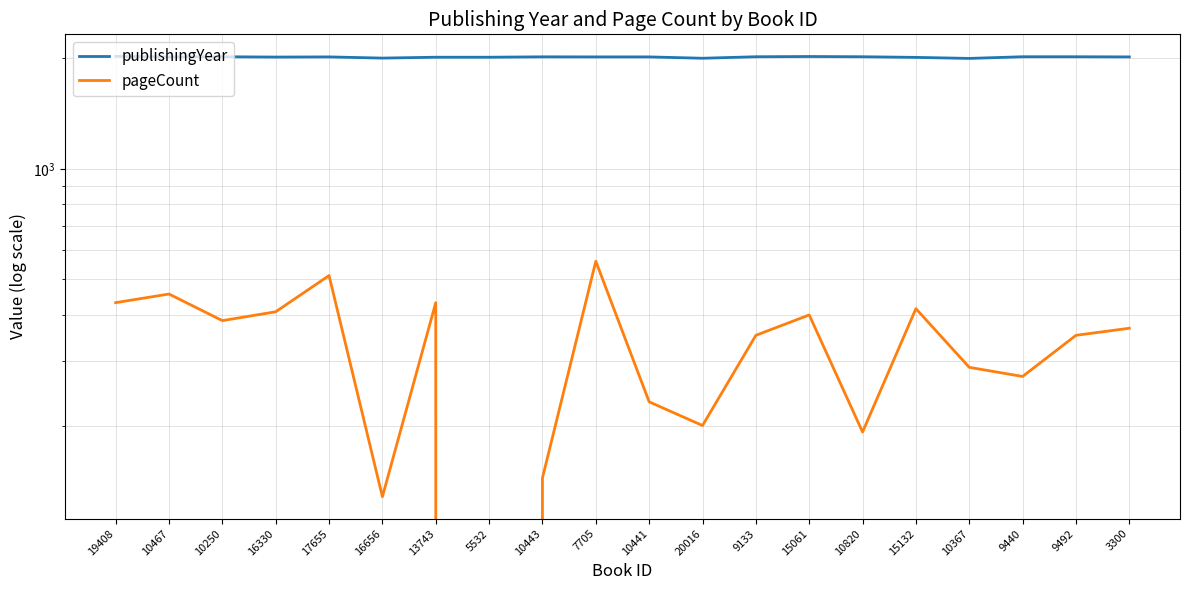

List the series in order of their overall mean, lowest first.

pageCount, publishingYear